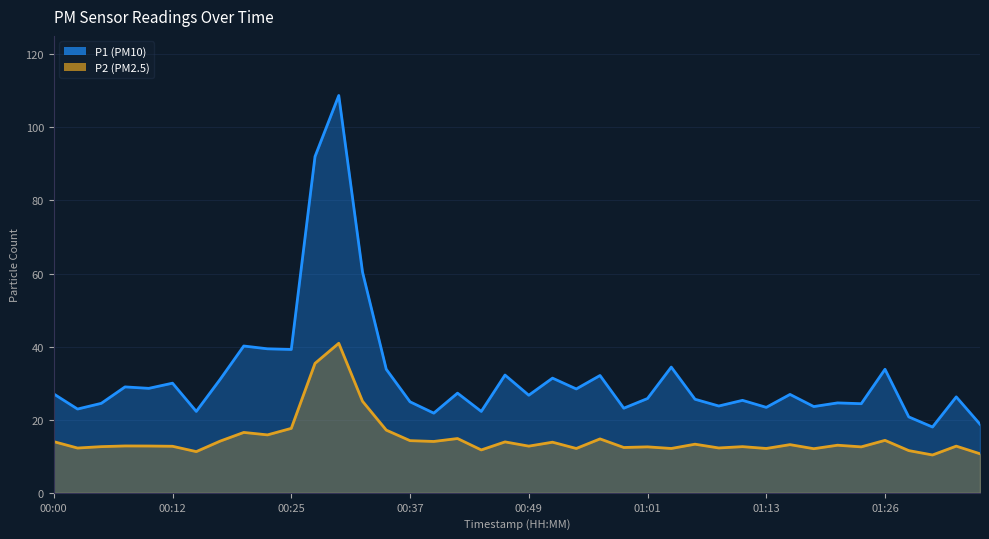

What is the value of the P1 point at the 23rd from the left?

28.4